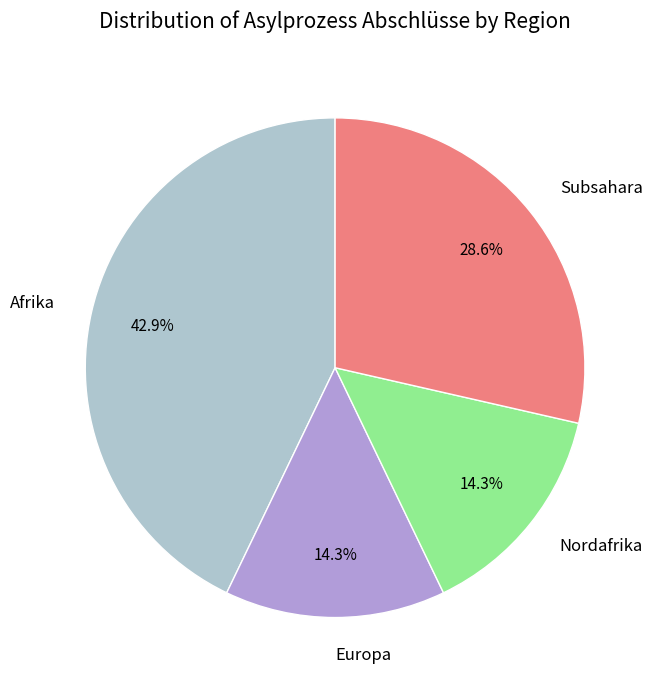

Approximately how many times larger is the value at Subsahara compared to Afrika?

0.7